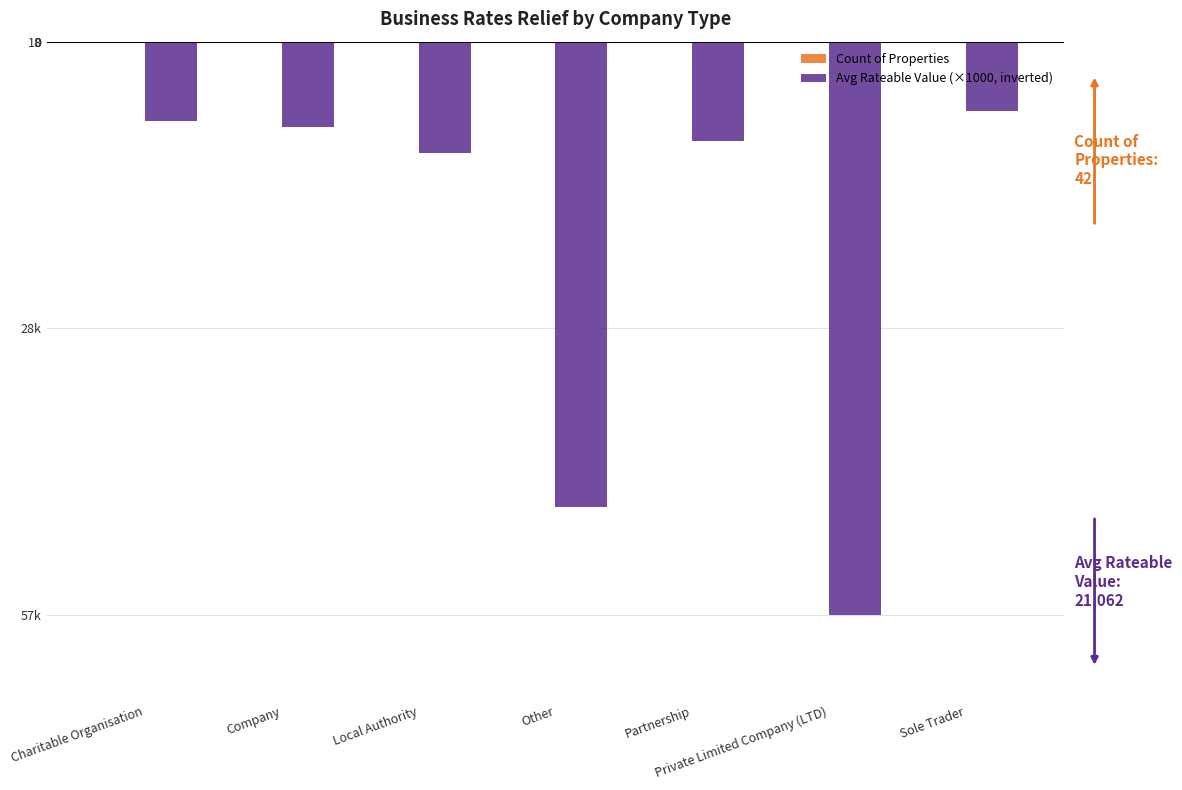

Between Company and Partnership, which is larger?

Company